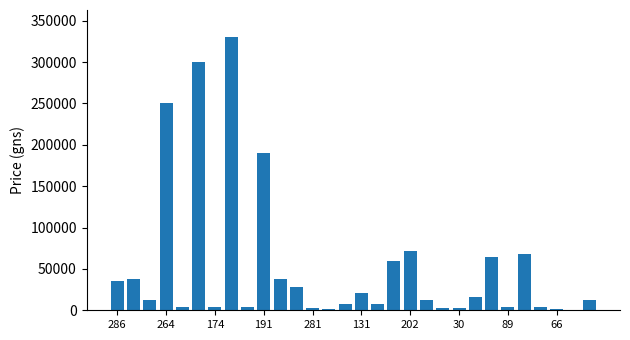

What is the maximum value shown in the chart?

330000